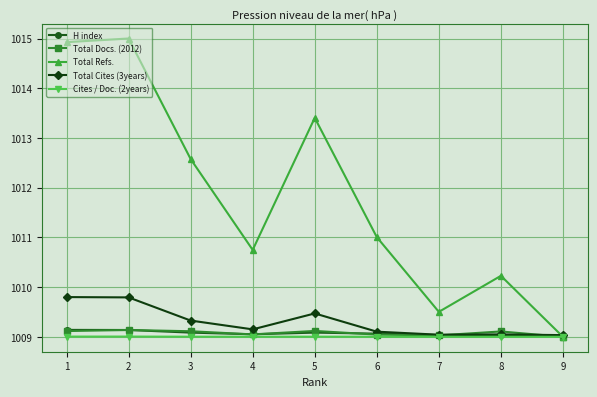

What is the maximum value for Total Cites (3years)?

1009.8